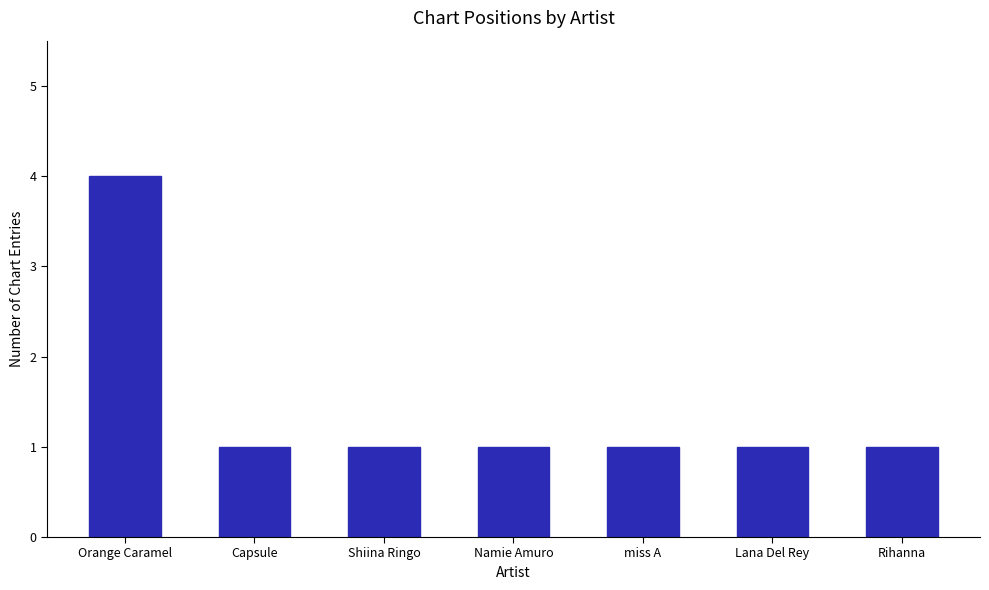

What position from the left is Namie Amuro?

4